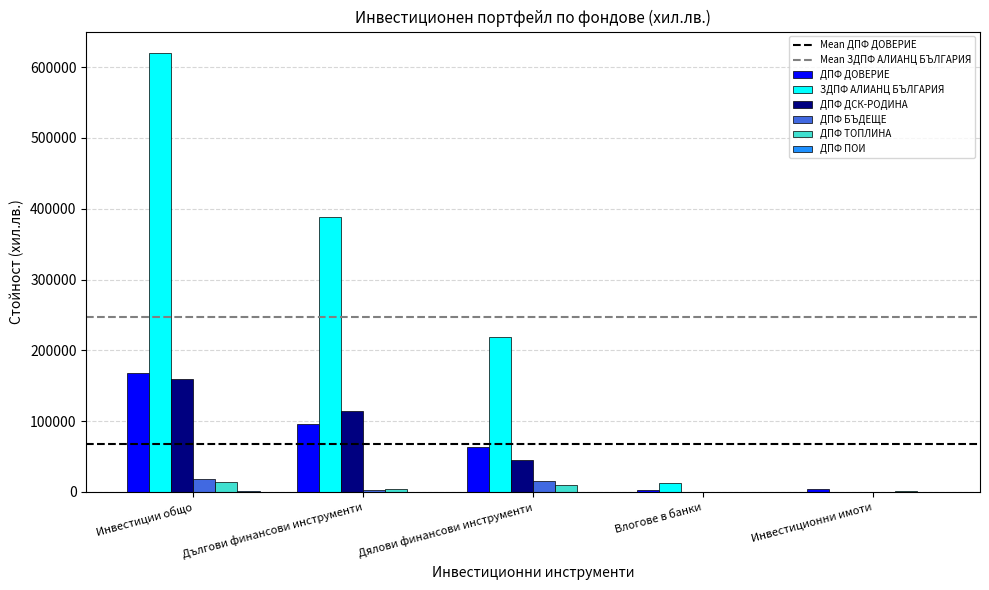

How many groups of bars are there?

5